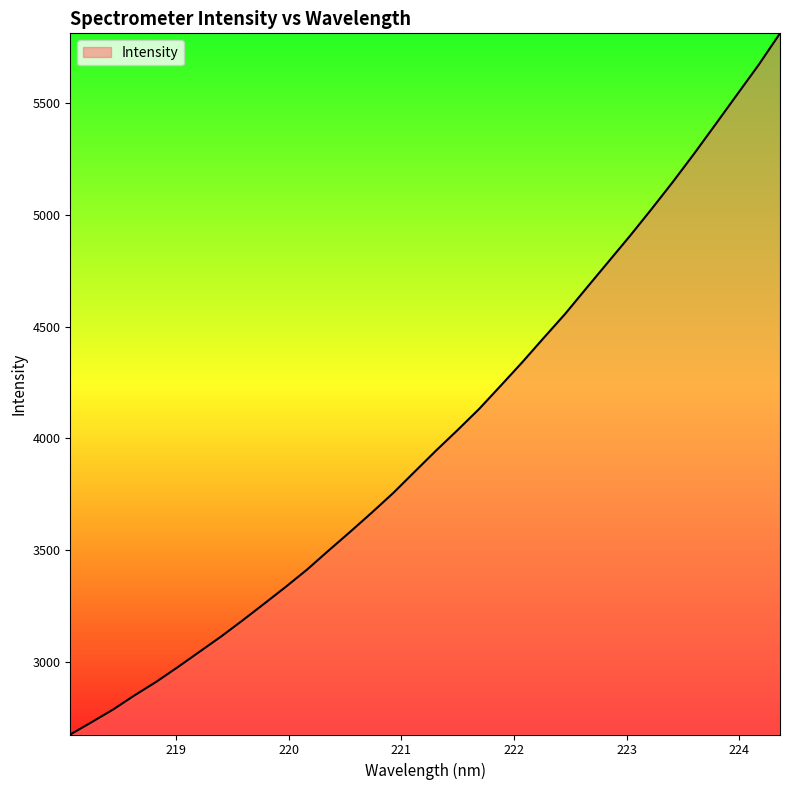

What is the minimum value shown in the chart?

2675.7